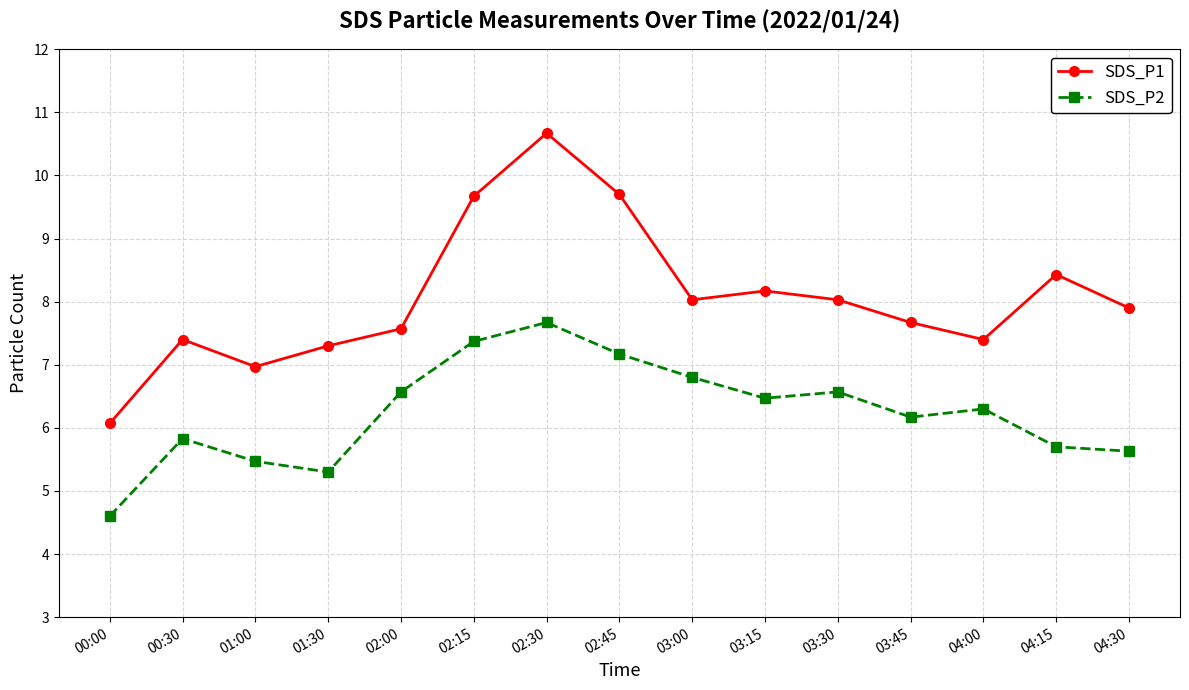

Where does the SDS_P1 series first go above 7?

00:30